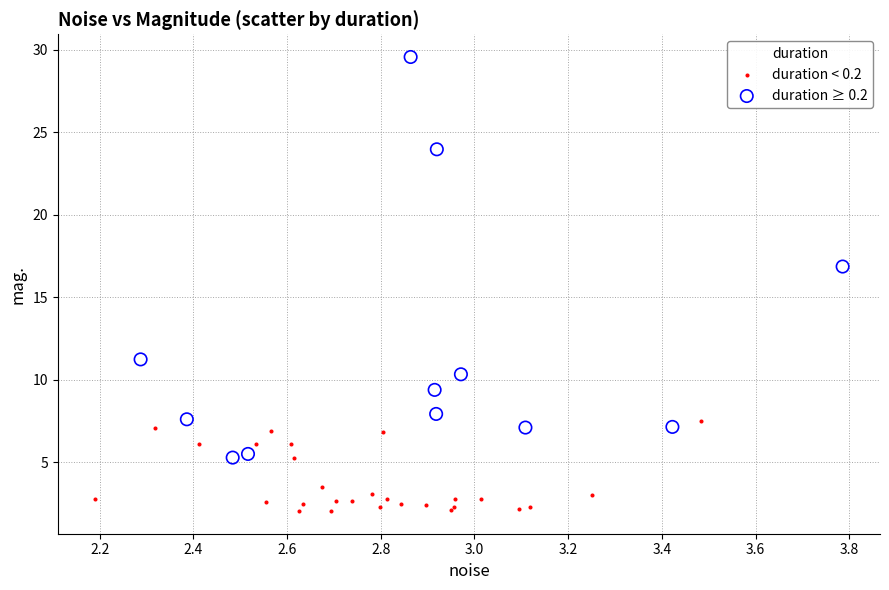

Which series reaches the minimum Y coordinate?

duration < 0.2